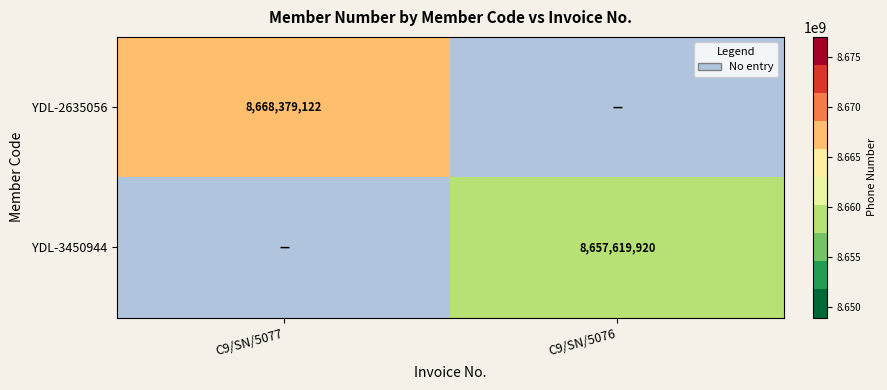

How many values in the YDL-2635056 series are below 8668379122?

1